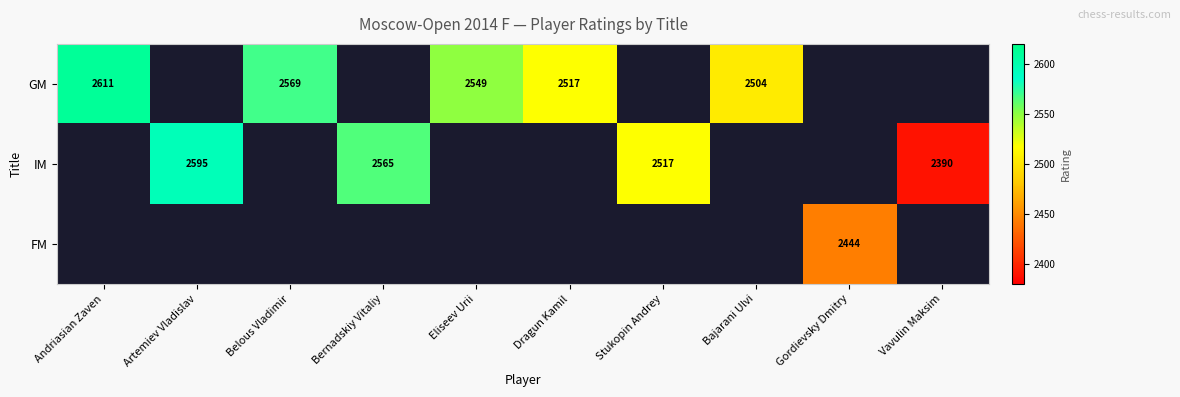

At which category does the chart reach its minimum across all series?

Vavulin Maksim